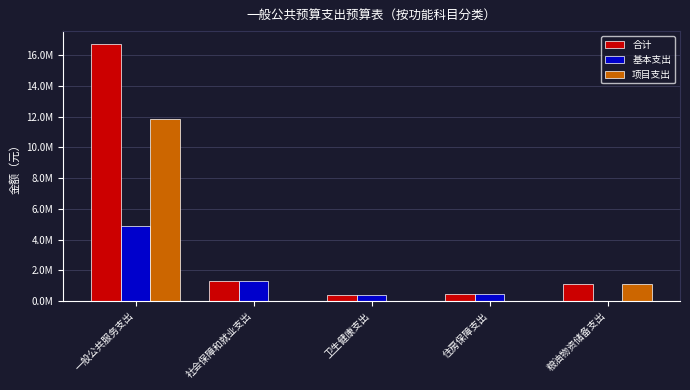

What are all the series names shown in the legend?

合计, 基本支出, 项目支出